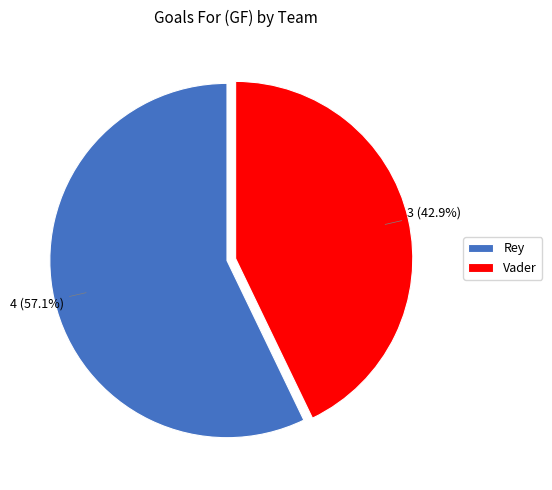

The Vader slice represents 43% of the pie. True or false?

True